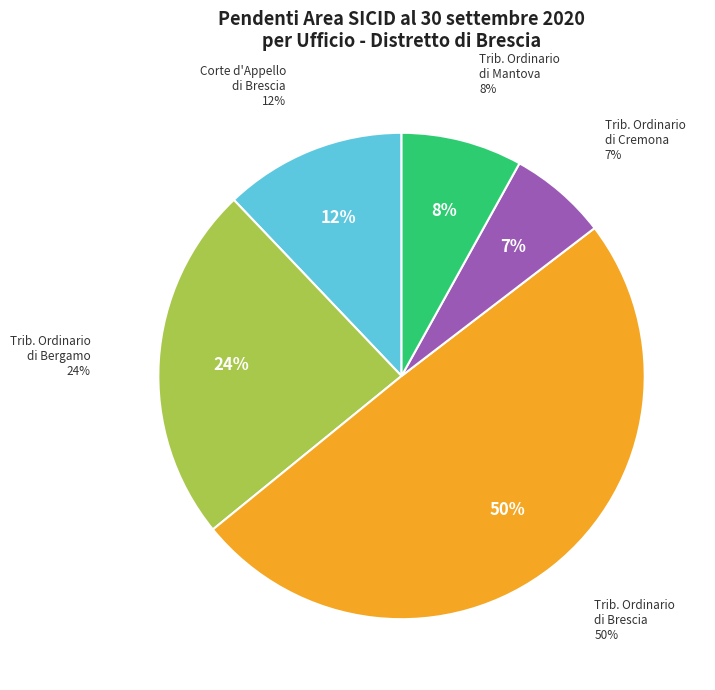

Which category has the biggest portion of the pie?

Tribunale Ordinario di Brescia